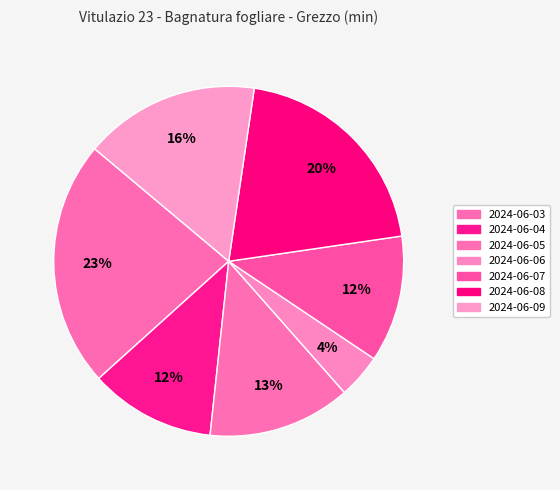

To the nearest percent, what is the difference between the largest and smallest slice percentages?

19%